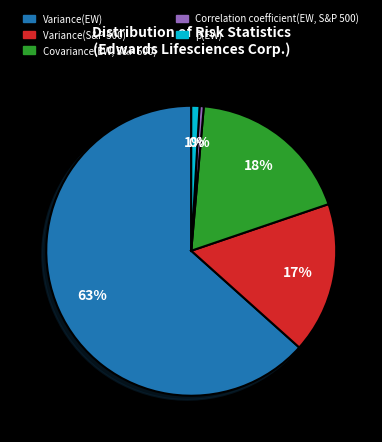

To the nearest percent, what is the combined percentage of Correlation coefficient(EW, S&P 500) and Variance(EW)?

64%